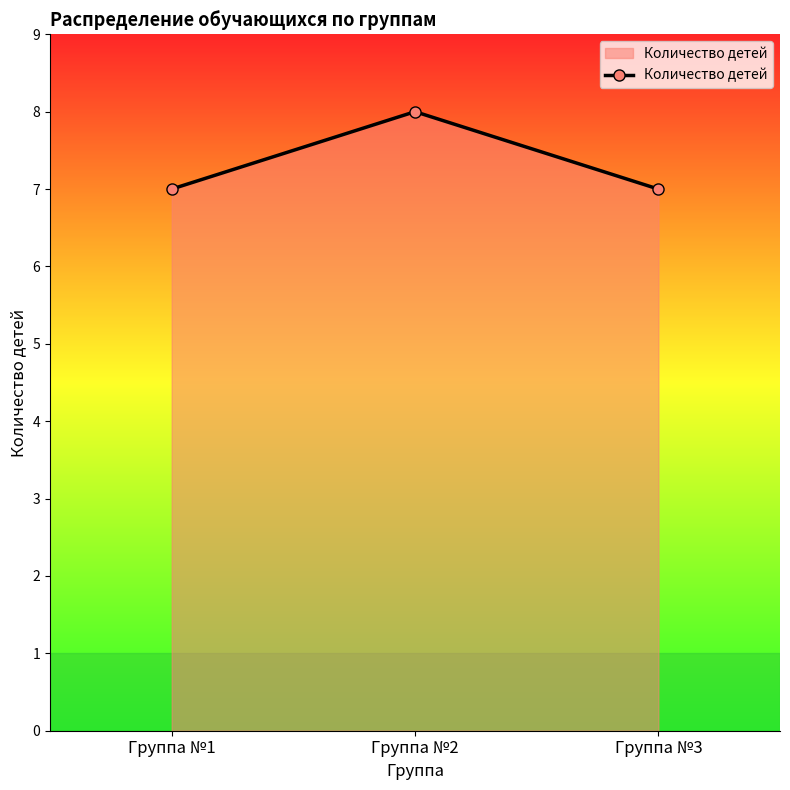

Reading left to right, extract all data points from this chart.

7	8	7